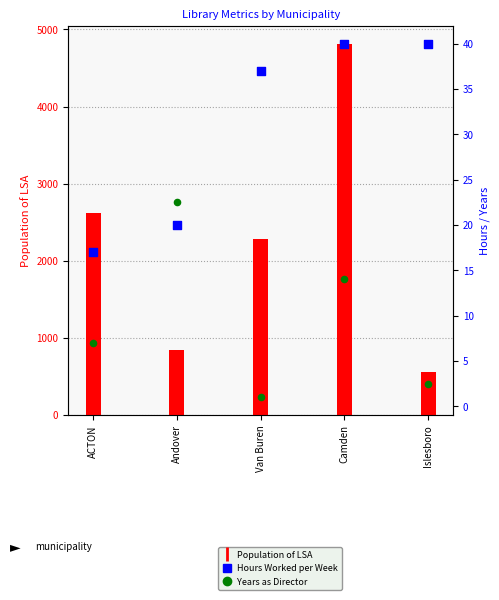

Is the value of Population of LSA at Islesboro greater than the value of Years as Director at Andover?

Yes